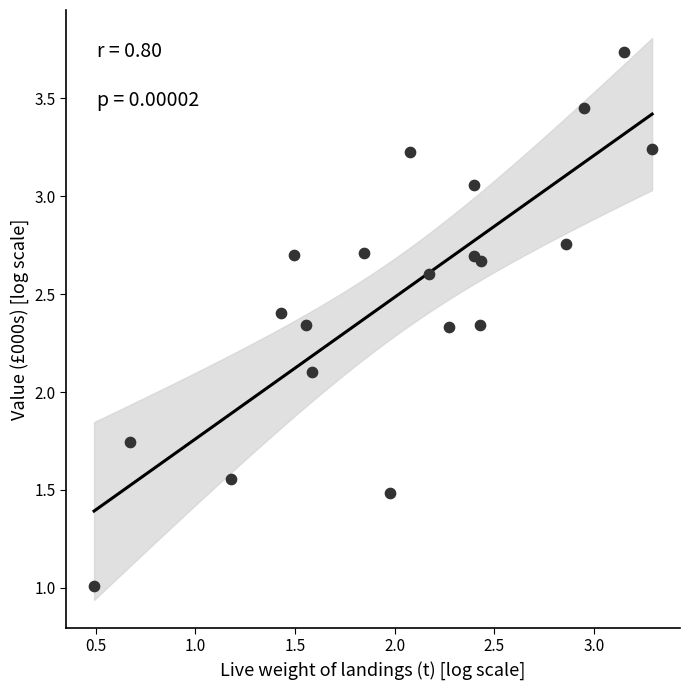

What Y value in the scatter plot is closest to 2?

2.1